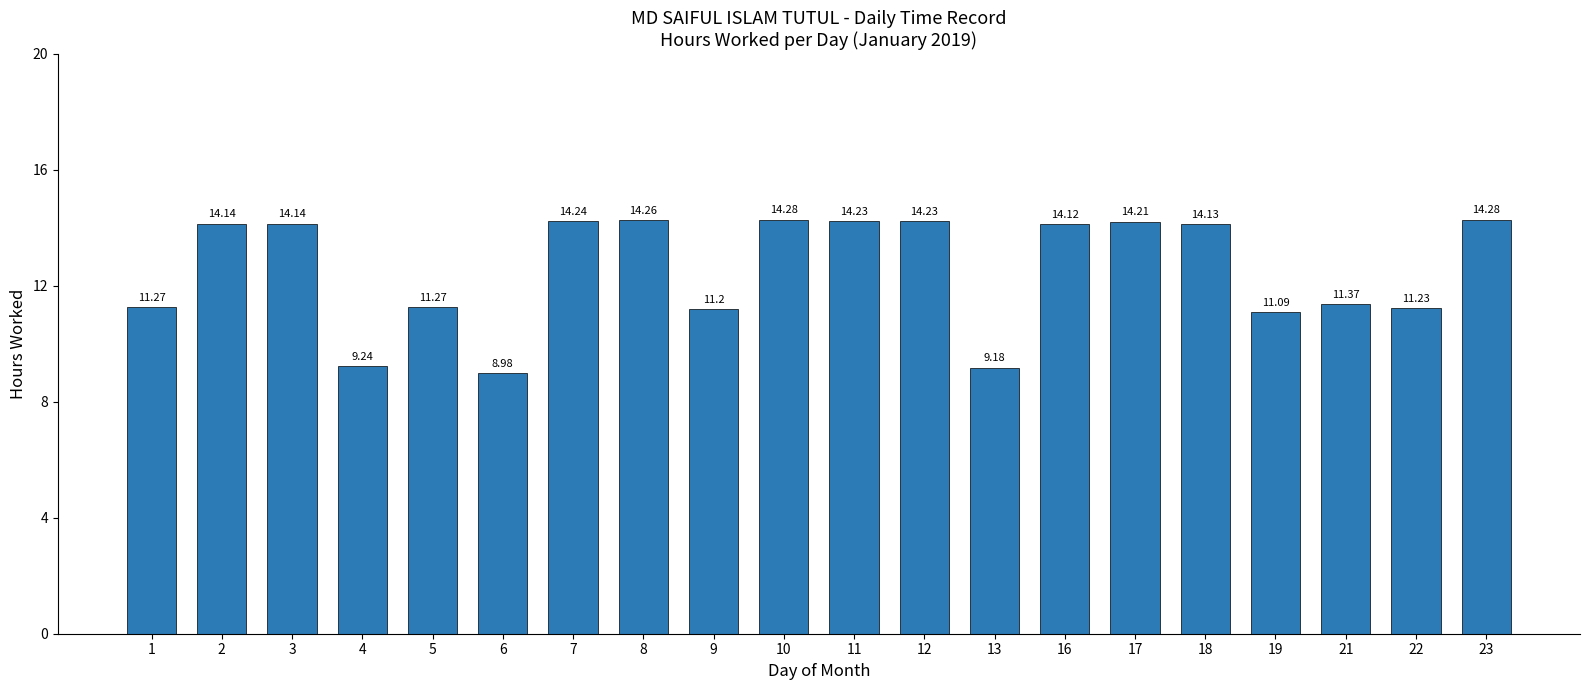

What is the value of the 14th bar from the left?

14.1